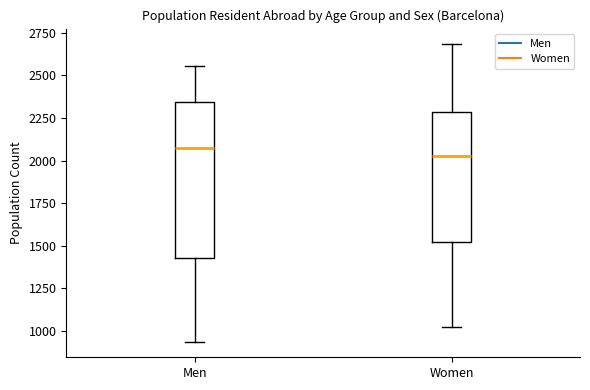

Reading left to right, read every box against the y-axis: the position of its median line, the range the box covers, and the ends of its whiskers. The values are not printed on the chart, so give them approximately, as read against the axis.

Men: median 2050, box 1450 to 2350, whiskers 950 to 2550
Women: median 2050, box 1500 to 2300, whiskers 1000 to 2700